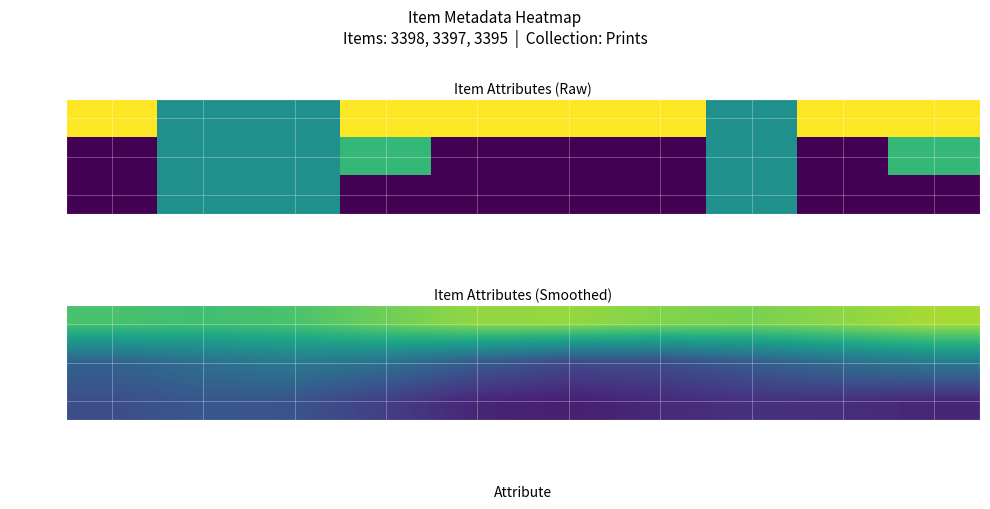

What is the difference between the highest and lowest values at date_sq_mod?

0.8